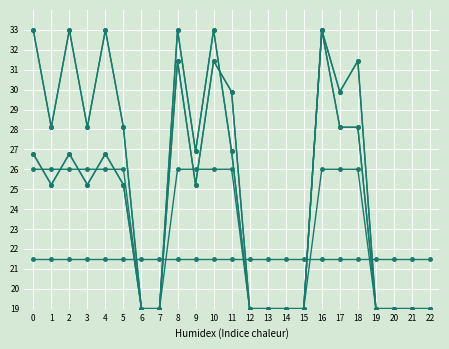

Reading right to left, transcribe all the data shown in this chart.

col_30: 19.0	19.0	19.0	19.0	31.4	29.9	33.0	19.0	19.0	19.0	19.0	29.9	31.4	25.2	31.4	19.0	19.0	25.2	26.8	25.2	26.8	25.2	26.8
col_31: 19.0	19.0	19.0	19.0	31.4	29.9	33.0	19.0	19.0	19.0	19.0	29.9	31.4	25.2	31.4	19.0	19.0	25.2	26.8	25.2	26.8	25.2	26.8
col_23: 19.0	19.0	19.0	19.0	26.0	26.0	26.0	19.0	19.0	19.0	19.0	26.0	26.0	26.0	26.0	19.0	19.0	26.0	26.0	26.0	26.0	26.0	26.0
col_24: 19.0	19.0	19.0	19.0	28.1	28.1	33.0	19.0	19.0	19.0	19.0	26.9	33.0	26.9	33.0	19.0	19.0	28.1	33.0	28.1	33.0	28.1	33.0
col_40: 21.5	21.5	21.5	21.5	21.5	21.5	21.5	21.5	21.5	21.5	21.5	21.5	21.5	21.5	21.5	21.5	21.5	21.5	21.5	21.5	21.5	21.5	21.5
col_34: 19.0	19.0	19.0	19.0	28.1	28.1	33.0	19.0	19.0	19.0	19.0	26.9	33.0	26.9	33.0	19.0	19.0	28.1	33.0	28.1	33.0	28.1	33.0